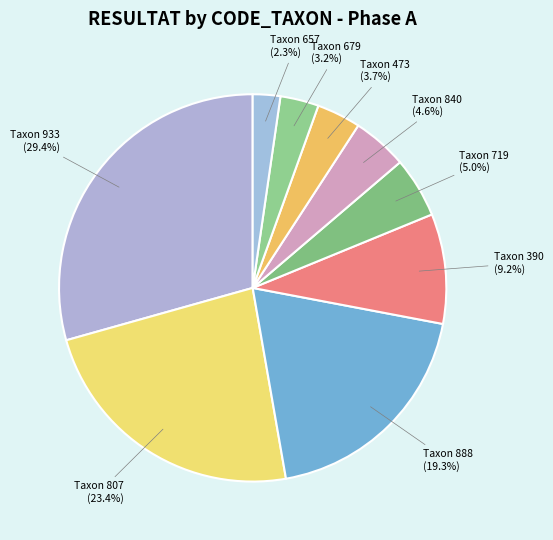

Is there any slice that represents more than half of the pie?

No